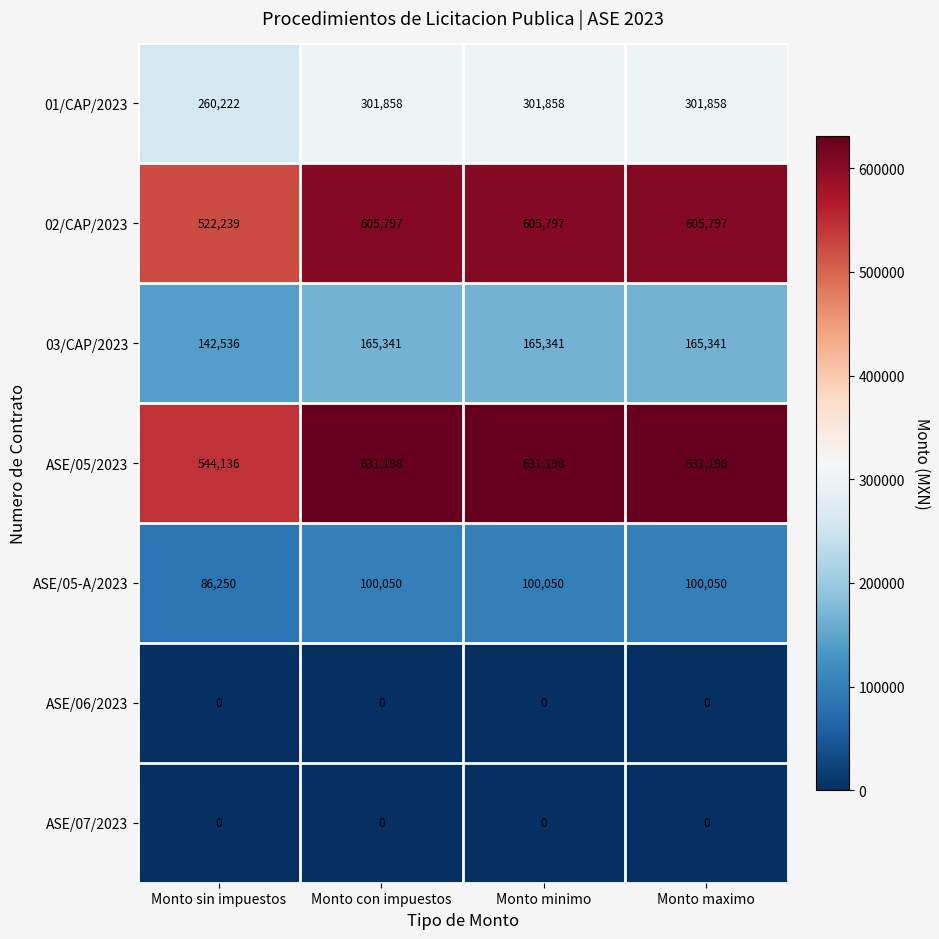

Reading left to right, what are all the values shown in this chart?

01/CAP/2023: 260222	301858	301858	301858
02/CAP/2023: 522239	605797	605797	605797
03/CAP/2023: 142536	165341	165341	165341
ASE/05/2023: 544136	631198	631198	631198
ASE/05-A/2023: 86250	100050	100050	100050
ASE/06/2023: 0	0	0	0
ASE/07/2023: 0	0	0	0